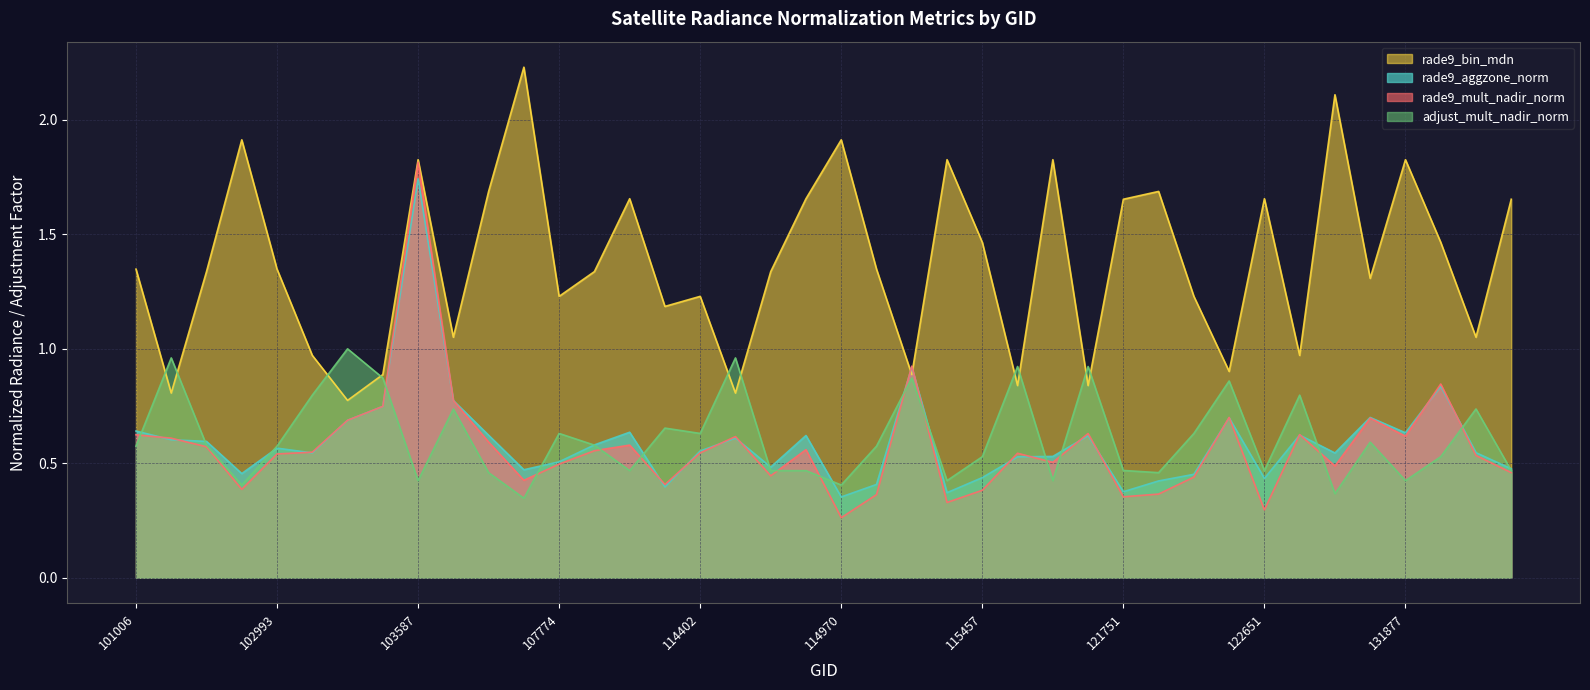

Reading right to left, extract all data points from this chart.

rade9_aggzone_norm: 132775=0.5	132066=0.5	131888=0.8	131877=0.6	131695=0.7	123541=0.5	123001=0.6	122651=0.4	122109=0.7	121931=0.5	121763=0.4	121751=0.4	121242=0.6	120882=0.5	115712=0.5	115457=0.4	115448=0.4	115221=0.9	114977=0.4	114970=0.4	114864=0.6	114856=0.5	114628=0.6	114402=0.6	114147=0.4	108486=0.6	108474=0.6	107774=0.5	107762=0.5	104190=0.6	103713=0.8	103587=1.7	103349=0.7	103230=0.7	103112=0.5	102993=0.6	102984=0.5	102864=0.6	102623=0.6	101006=0.6
rade9_mult_nadir_norm: 132775=0.5	132066=0.5	131888=0.8	131877=0.6	131695=0.7	123541=0.5	123001=0.6	122651=0.3	122109=0.7	121931=0.4	121763=0.4	121751=0.4	121242=0.6	120882=0.5	115712=0.5	115457=0.4	115448=0.3	115221=0.9	114977=0.4	114970=0.3	114864=0.6	114856=0.4	114628=0.6	114402=0.5	114147=0.4	108486=0.6	108474=0.6	107774=0.5	107762=0.4	104190=0.6	103713=0.8	103587=1.8	103349=0.7	103230=0.7	103112=0.5	102993=0.5	102984=0.4	102864=0.6	102623=0.6	101006=0.6
rade9_bin_mdn: 132775=1.7	132066=1.1	131888=1.5	131877=1.8	131695=1.3	123541=2.1	123001=1.0	122651=1.7	122109=0.9	121931=1.2	121763=1.7	121751=1.7	121242=0.8	120882=1.8	115712=0.8	115457=1.5	115448=1.8	115221=0.9	114977=1.3	114970=1.9	114864=1.7	114856=1.3	114628=0.8	114402=1.2	114147=1.2	108486=1.7	108474=1.3	107774=1.2	107762=2.2	104190=1.7	103713=1.1	103587=1.8	103349=0.9	103230=0.8	103112=1.0	102993=1.3	102984=1.9	102864=1.3	102623=0.8	101006=1.3
adjust_mult_nadir_norm: 132775=0.5	132066=0.7	131888=0.5	131877=0.4	131695=0.6	123541=0.4	123001=0.8	122651=0.5	122109=0.9	121931=0.6	121763=0.5	121751=0.5	121242=0.9	120882=0.4	115712=0.9	115457=0.5	115448=0.4	115221=0.9	114977=0.6	114970=0.4	114864=0.5	114856=0.5	114628=1.0	114402=0.6	114147=0.7	108486=0.5	108474=0.6	107774=0.6	107762=0.3	104190=0.5	103713=0.7	103587=0.4	103349=0.9	103230=1.0	103112=0.8	102993=0.6	102984=0.4	102864=0.6	102623=1.0	101006=0.6